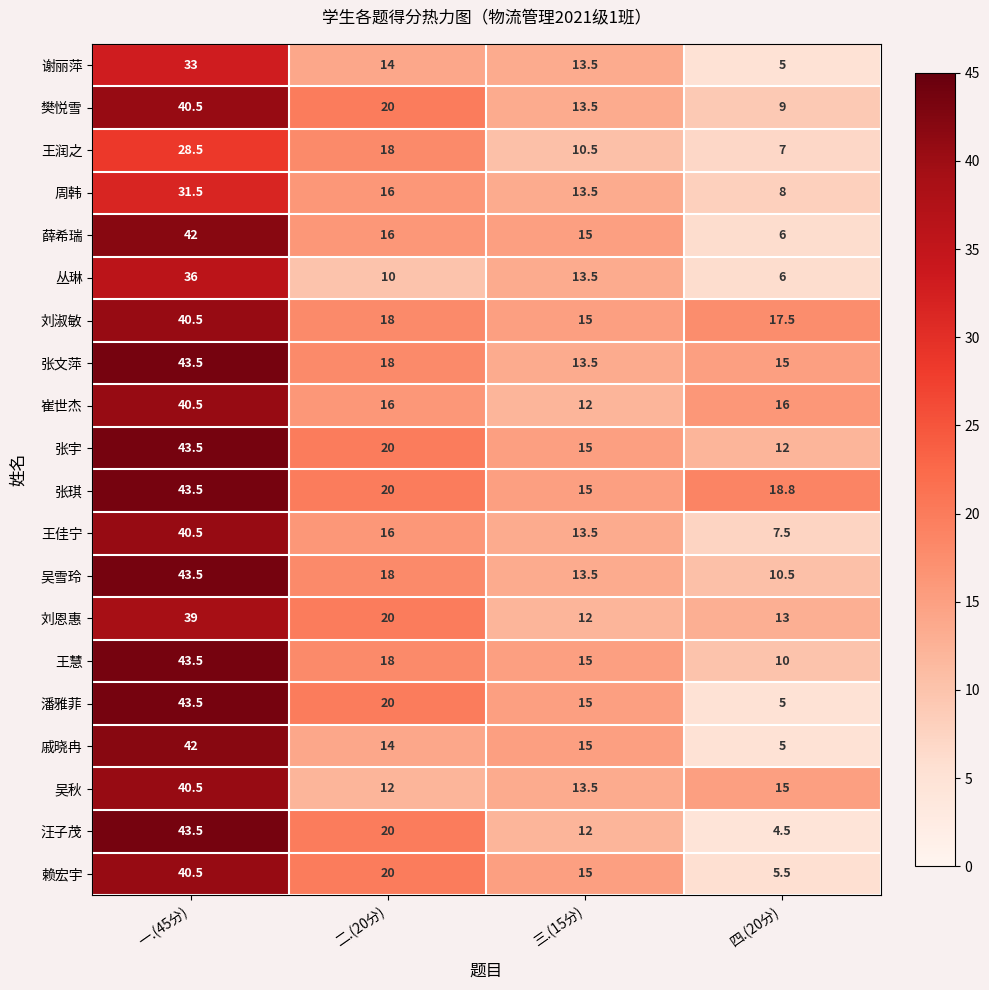

Where does the 王慧 series first go above 18?

一.(45分)